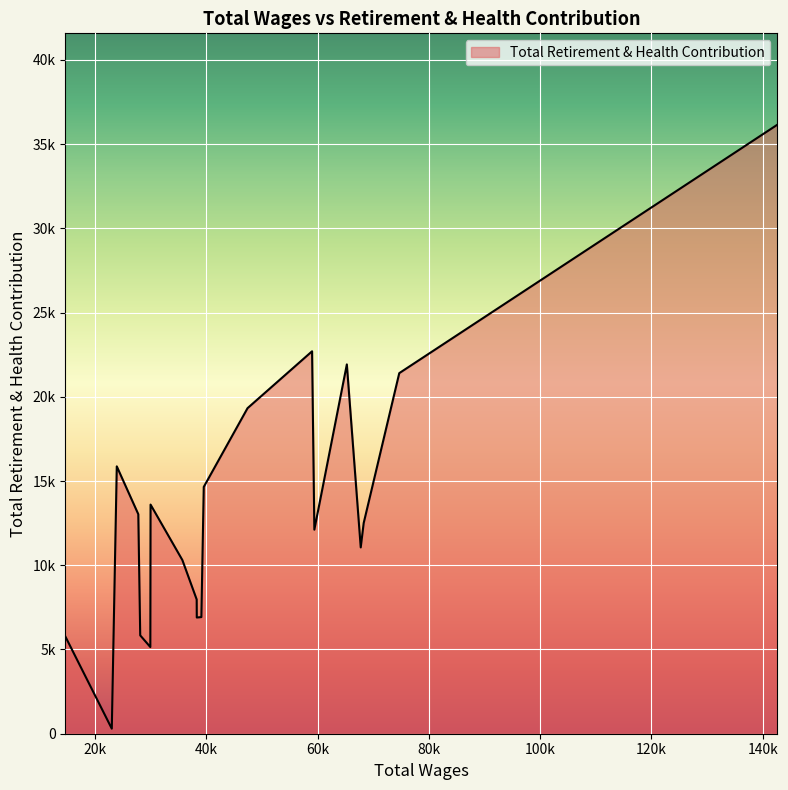

What is the difference between the maximum and minimum values?

35851